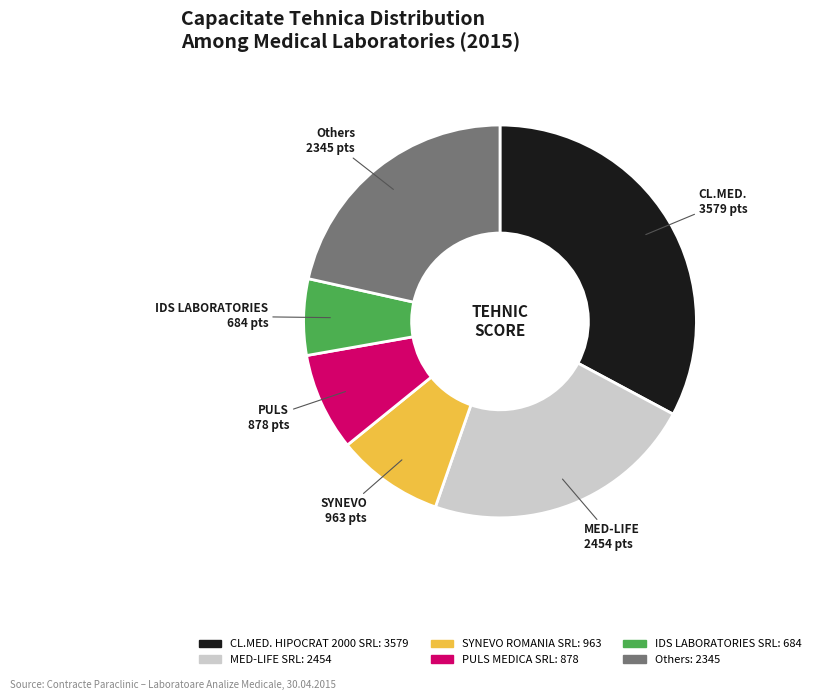

Is there a majority slice in this chart?

No